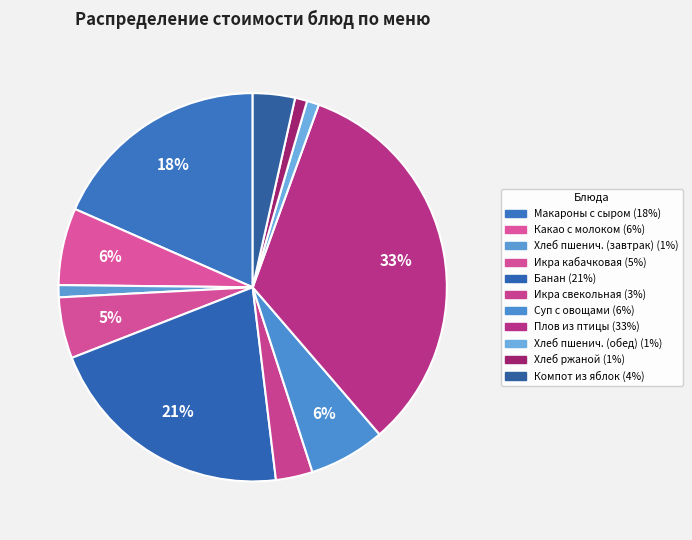

How many slices are in this pie chart?

11